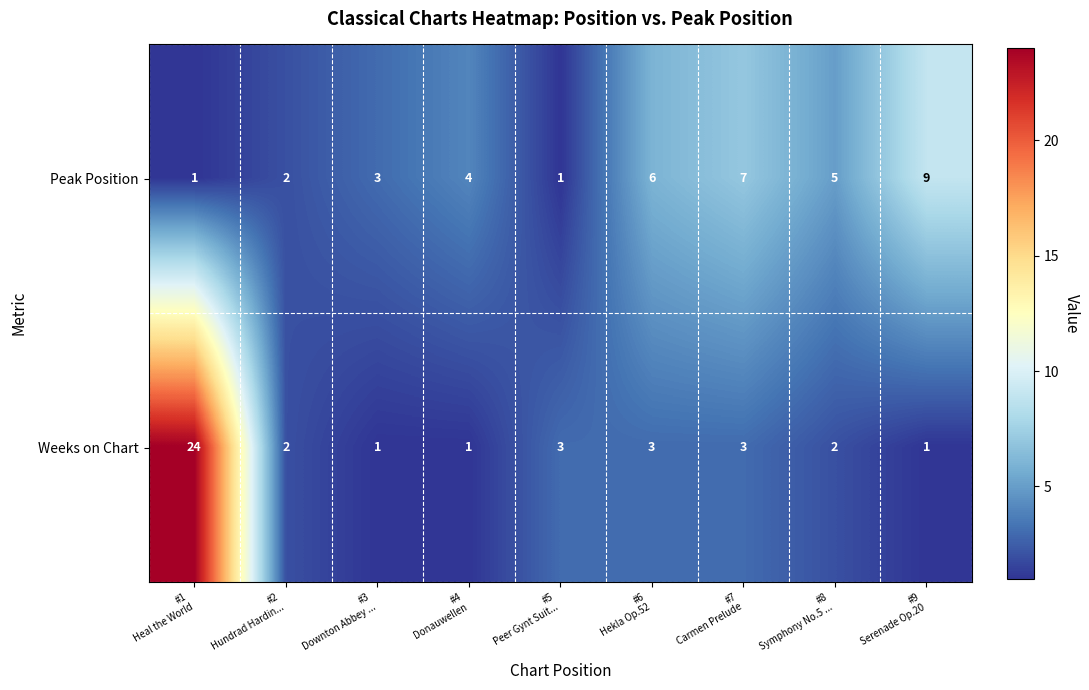

What is the smallest value displayed?

1